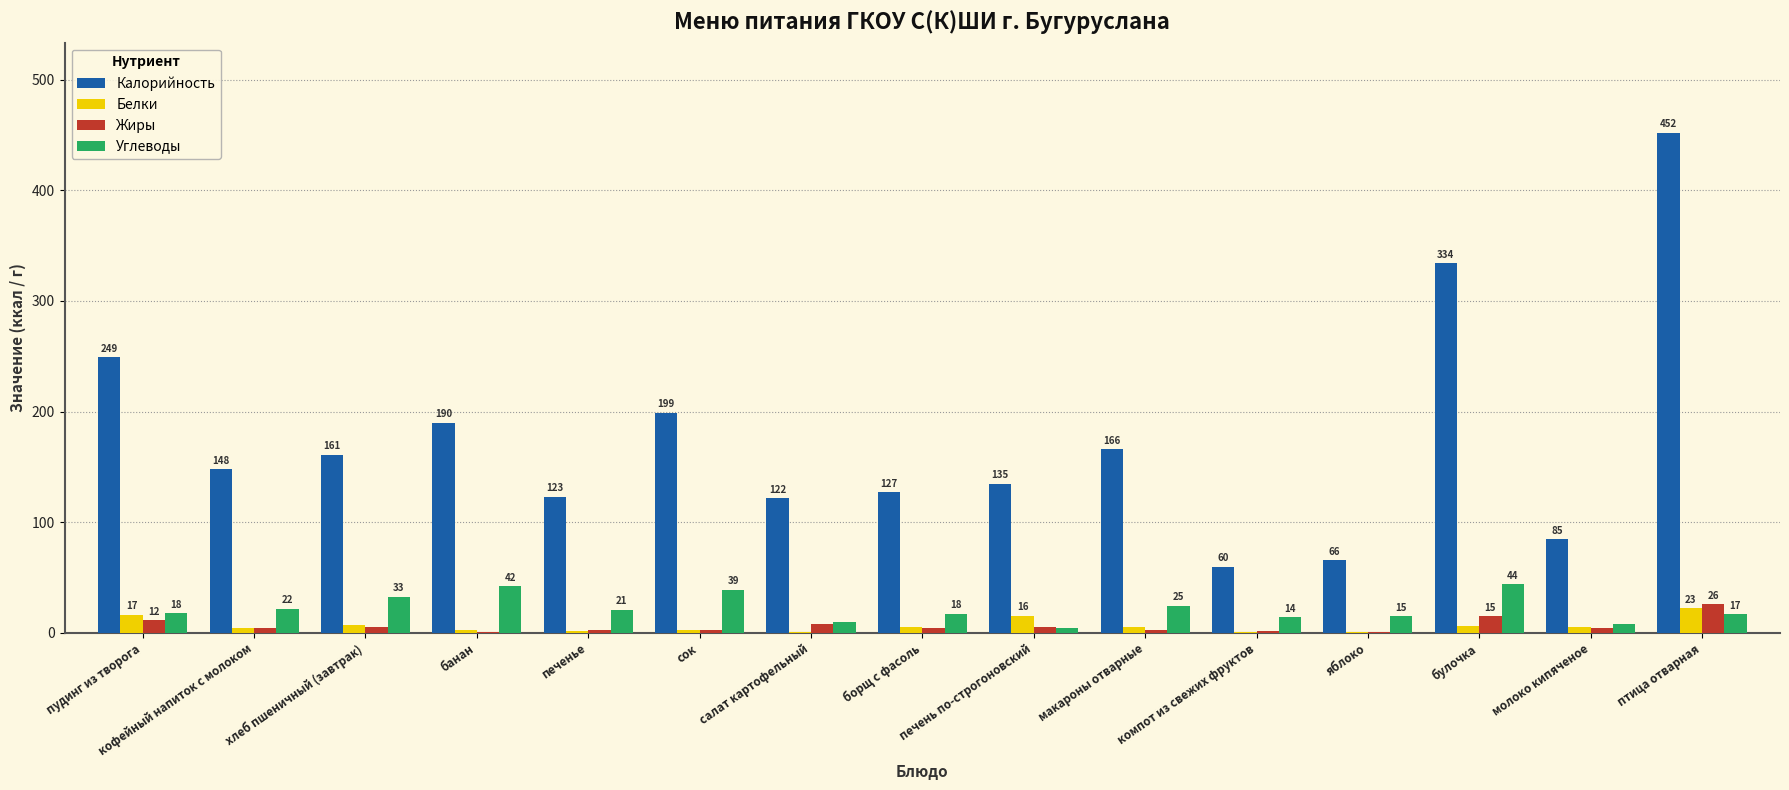

The Калорийность series shows 322.4 at банан. True or false?

False